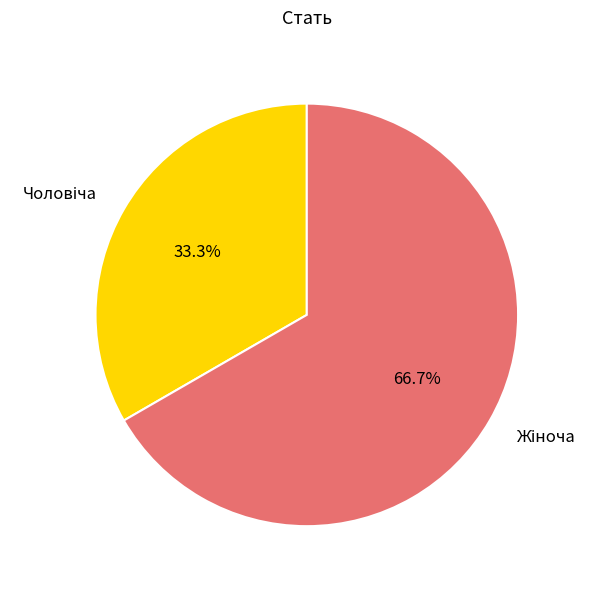

Does any single category account for the majority?

Yes